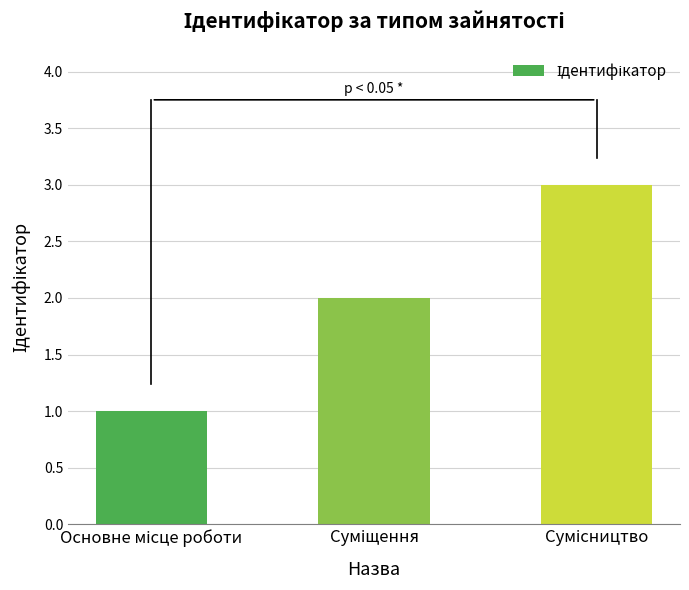

Reading left to right, list all the values displayed in this chart.

1	2	3